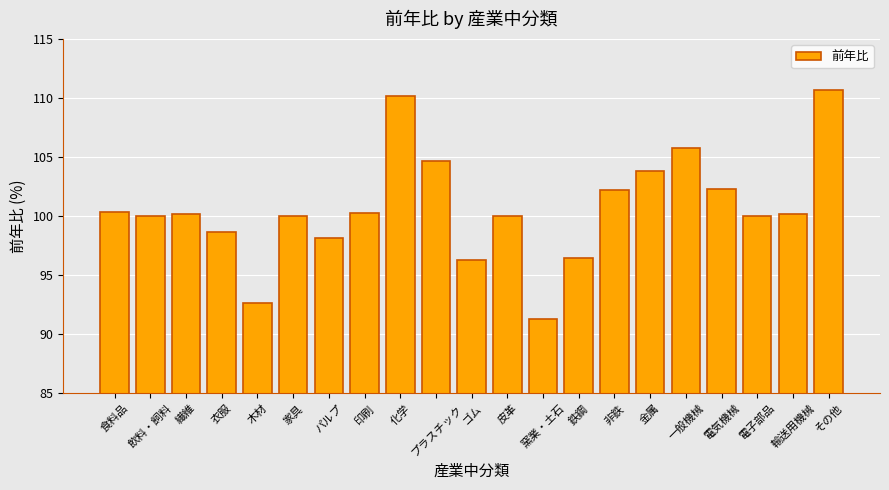

At which label does the data first exceed 100?

食料品